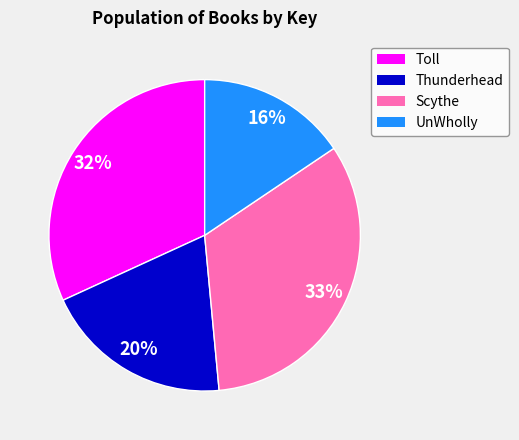

What is the ratio of the value at UnWholly to the value at Scythe?

0.5